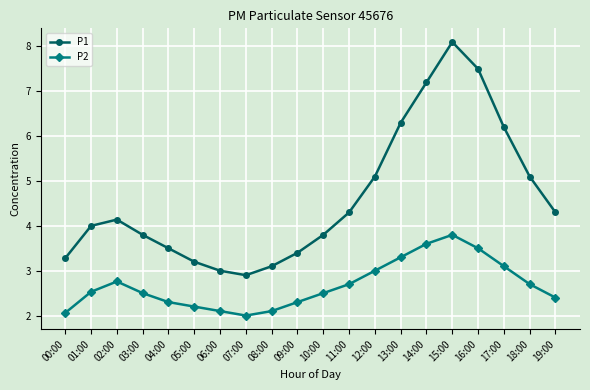

True or false: P2 and P1 intersect in this chart.

False